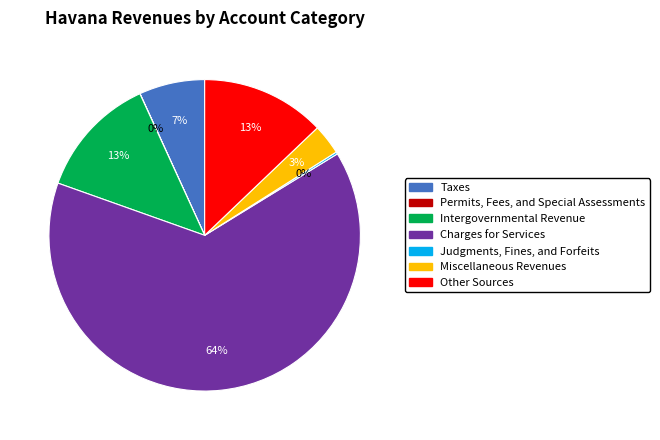

Which has a higher value, Charges for Services or Taxes?

Charges for Services